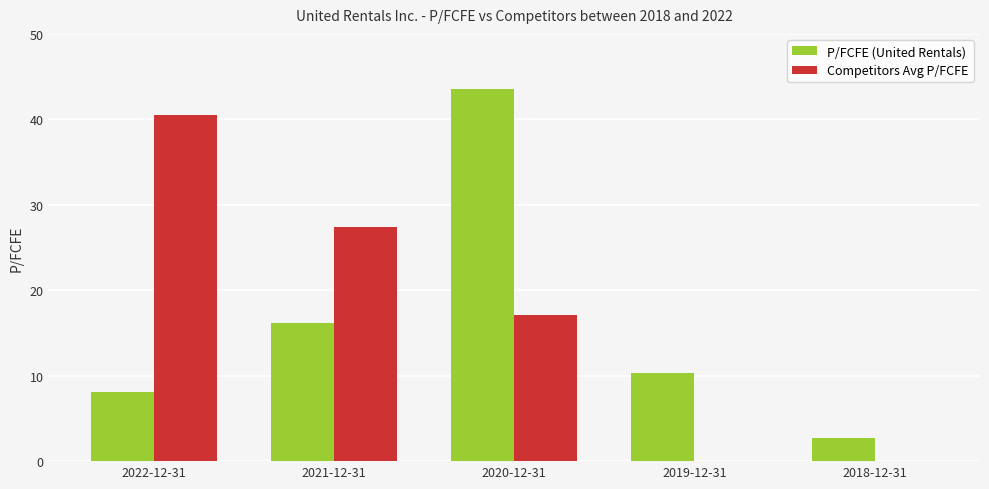

What is the approximate value of Competitors Avg P/FCFE at 2021-12-31?

27.3